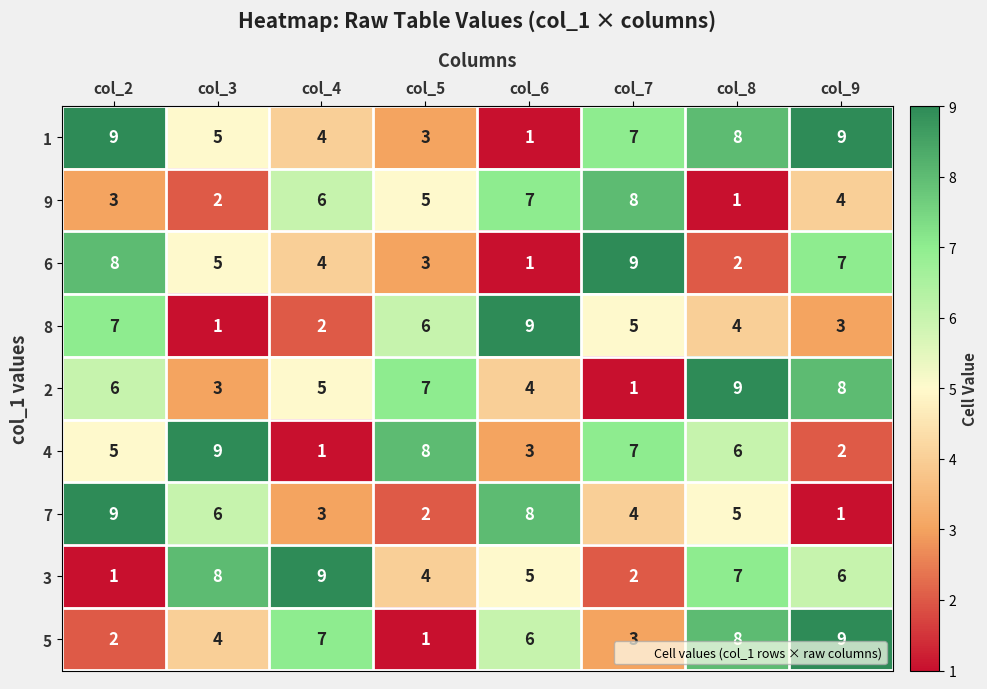

The value of 9 at col_8 is 1. True or false?

True